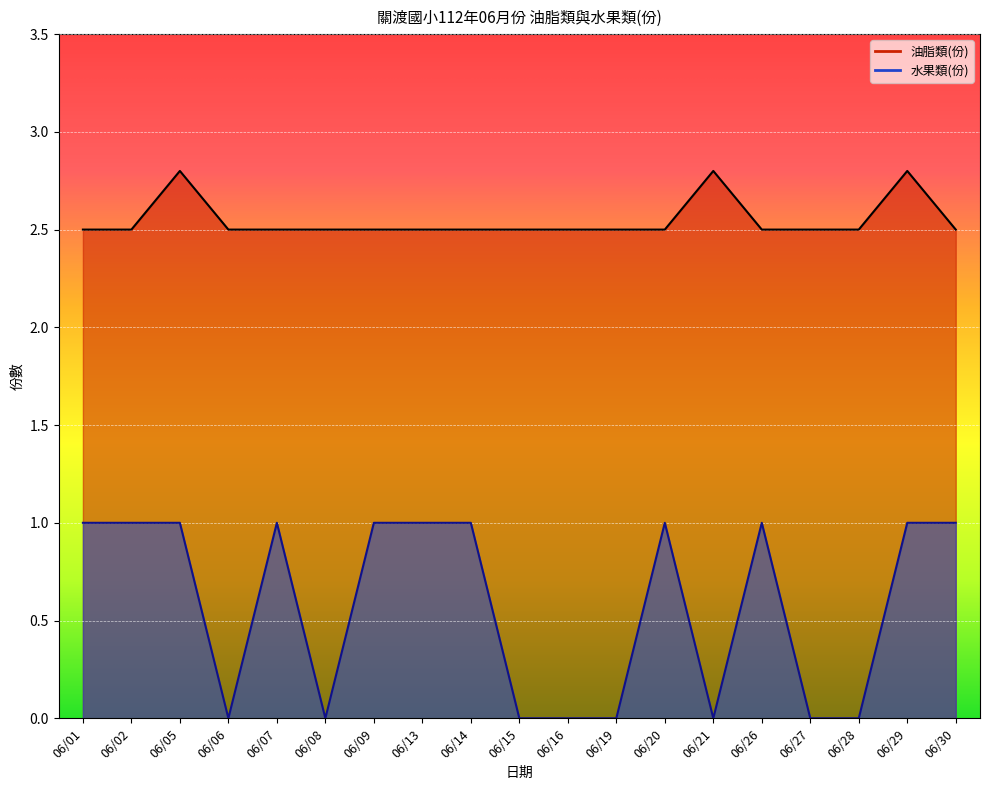

Between 06/20 and 06/26, which series saw the biggest shift?

油脂類(份)